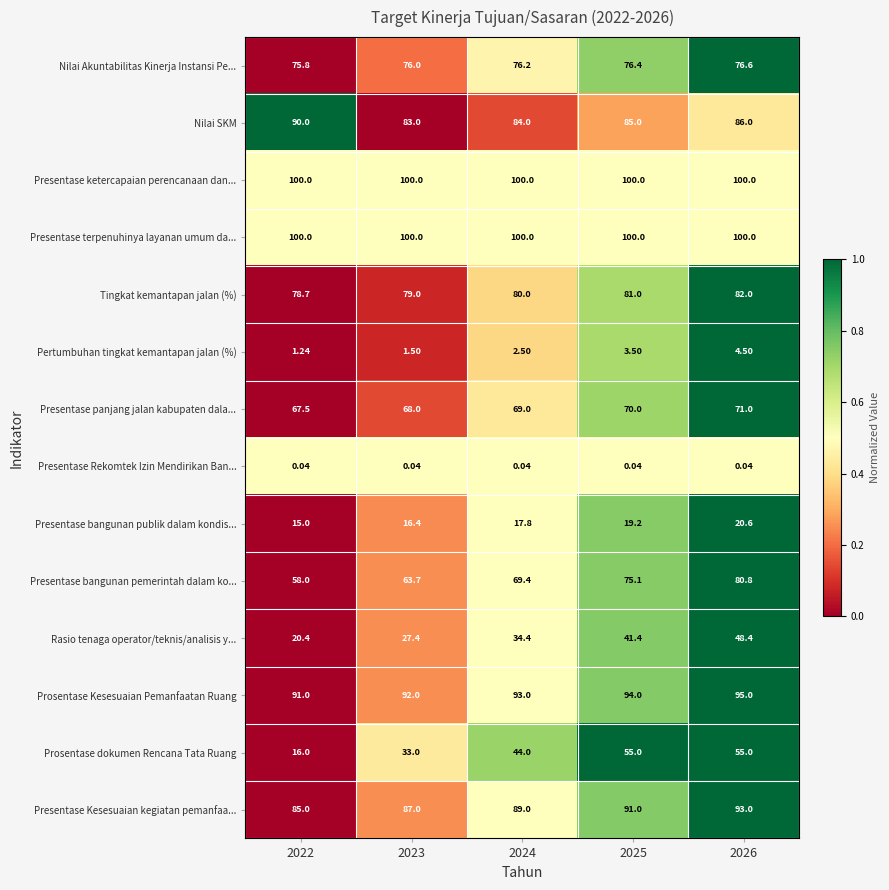

Which series has the largest range (max minus min)?

Prosentase dokumen Rencana Tata Ruang